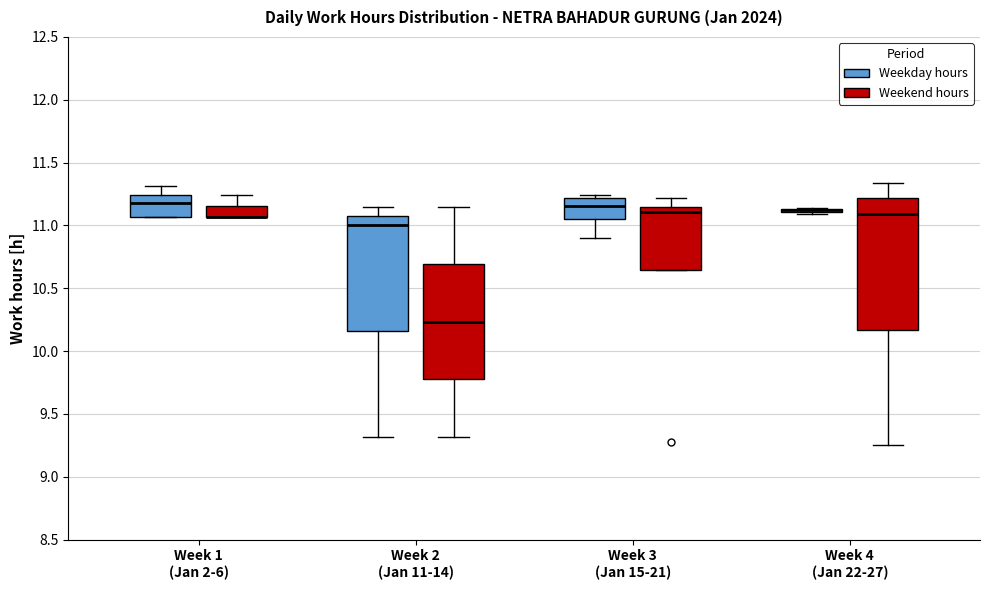

Where is the lower edge of the box for Week 4 (Jan 22-27) (Weekday hours) on the y-axis? The values are not printed on the chart, so give them approximately, as read against the axis.

11.10